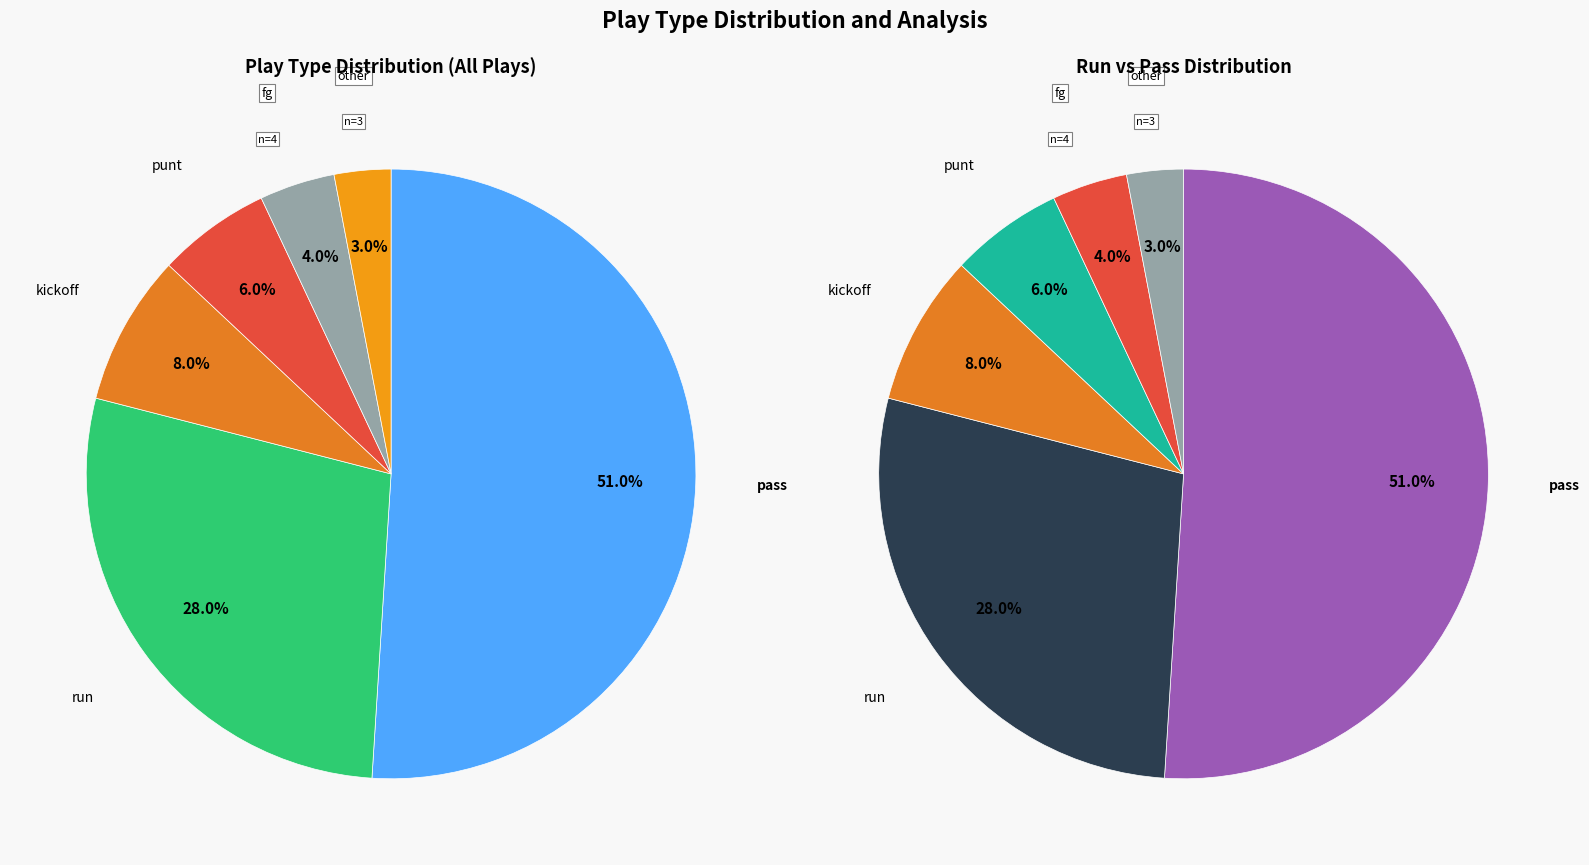

To the nearest percent, what is the difference between the punt and fg slice percentages?

2%